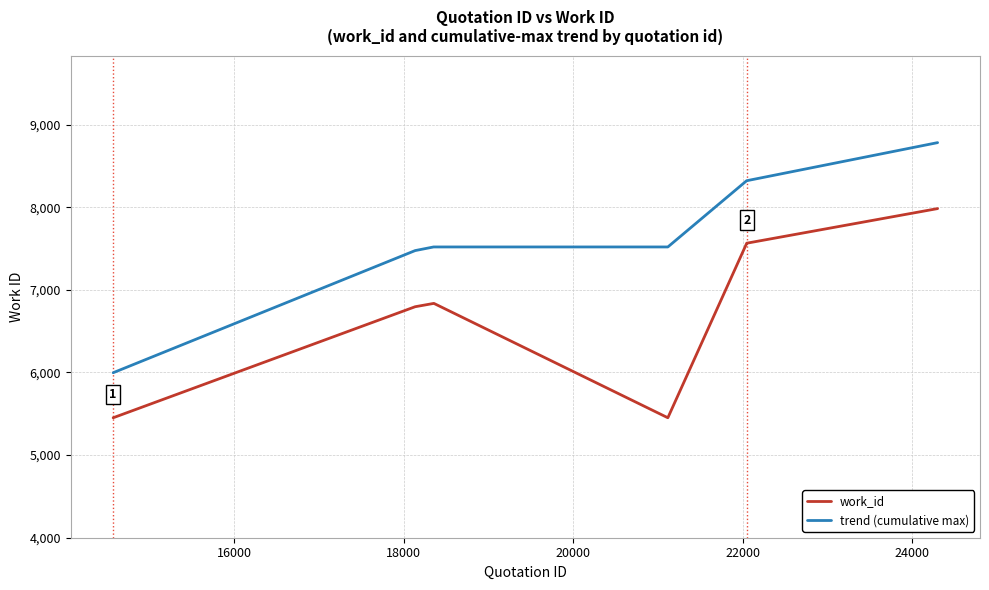

What is the difference between the maximum and minimum values in the work_id series?

2532.0